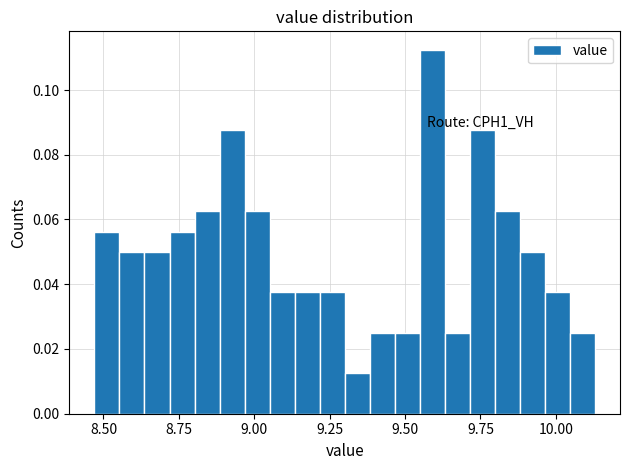

Around what value on the x-axis is the tallest bar? Give the approximate position of its centre, as read against the axis.

9.60